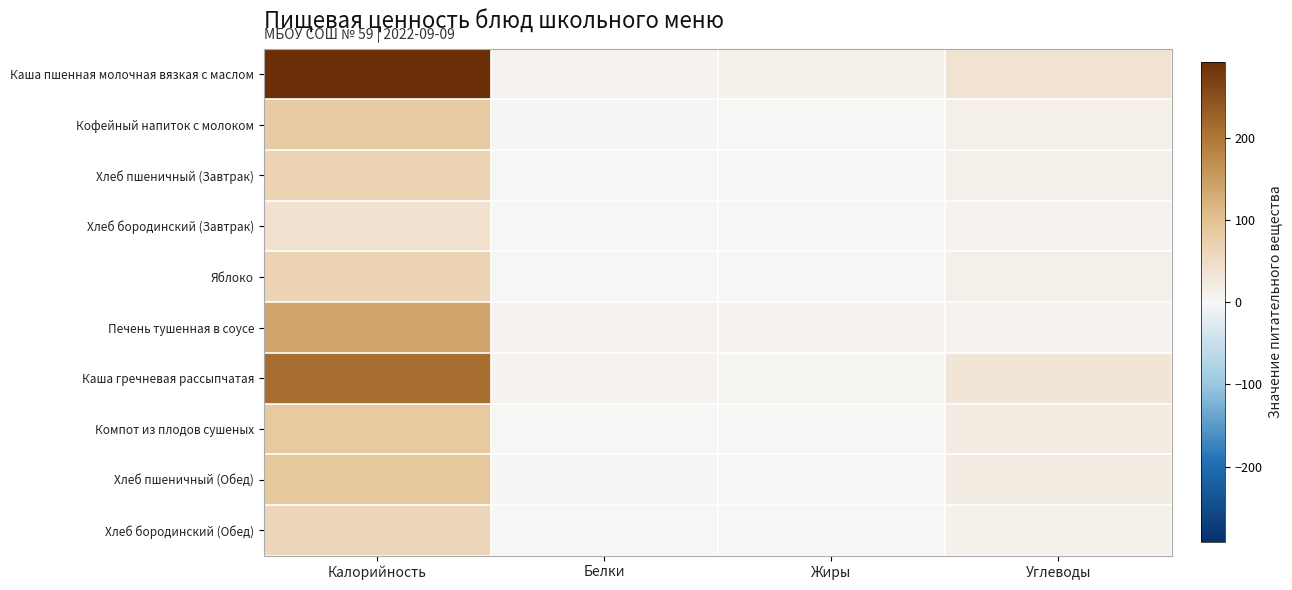

Between Жиры and Белки, which is larger?

Жиры